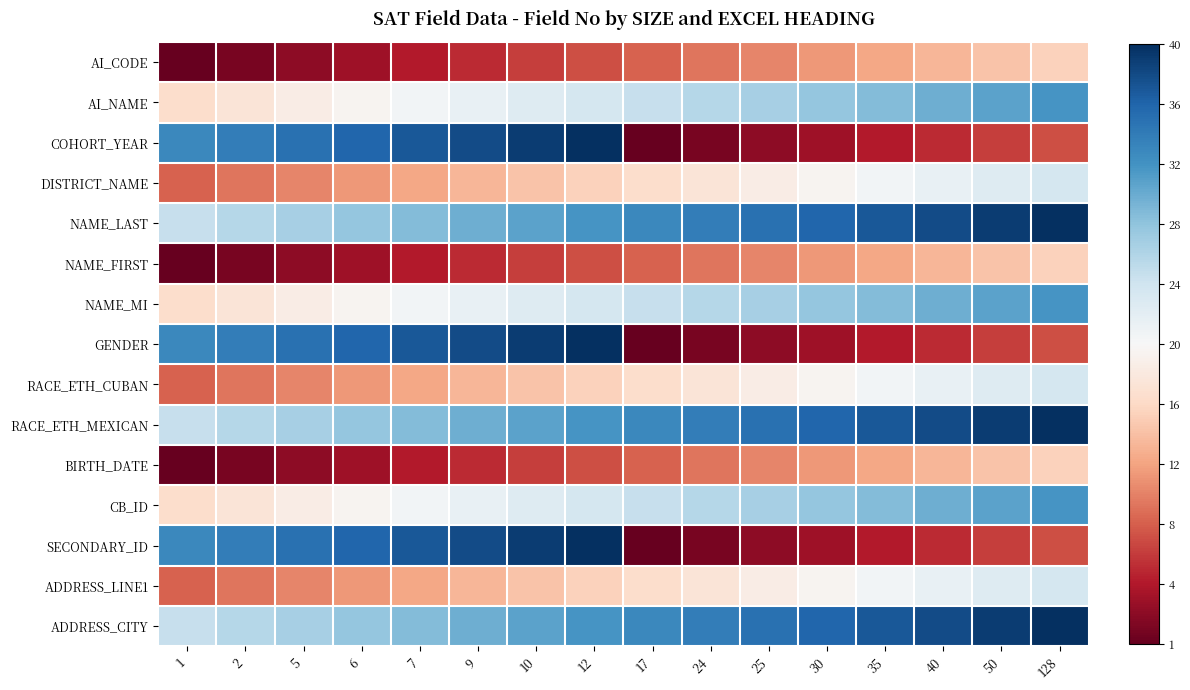

Which has a higher value, 24 or 12?

24